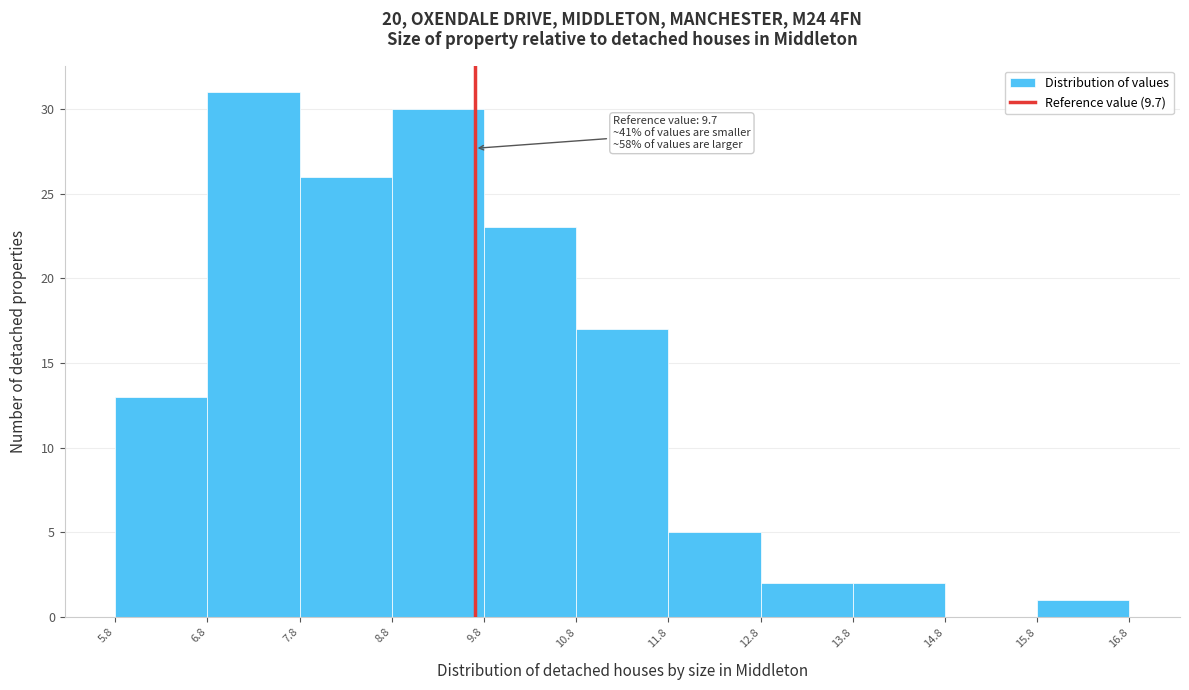

Over which range of the x-axis is the bar tallest?

6.8 to 7.8